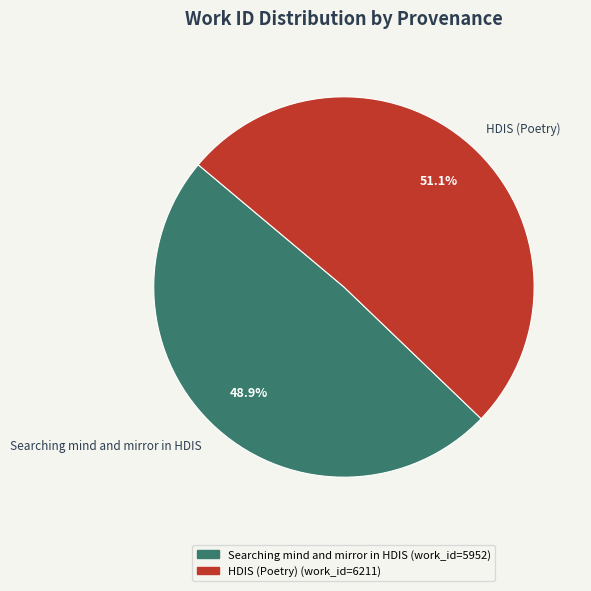

Between HDIS (Poetry) and Searching mind and mirror in HDIS, which is larger?

HDIS (Poetry)